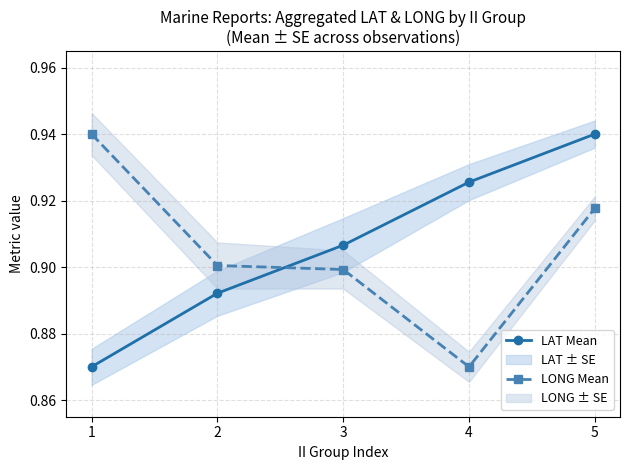

What is the lowest value of the LAT Mean series?

0.9